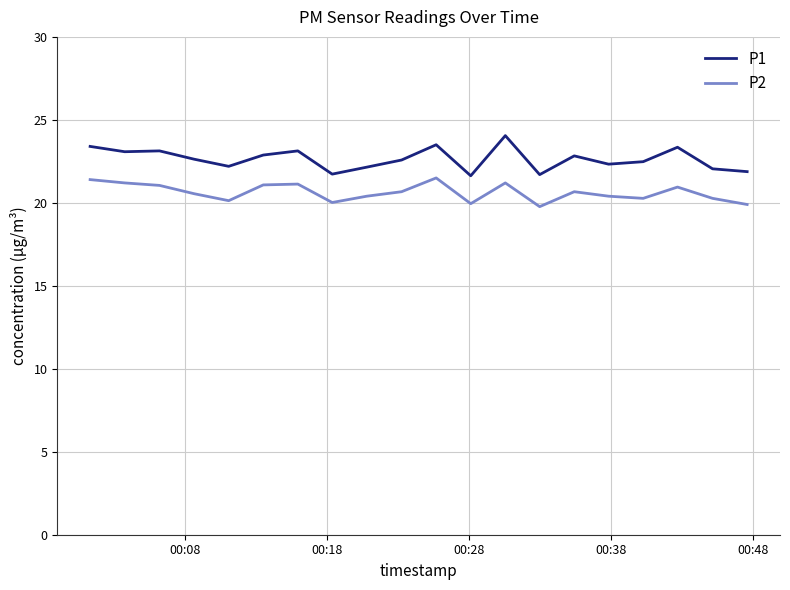

What is the difference between the maximum and minimum values in the P1 series?

2.4